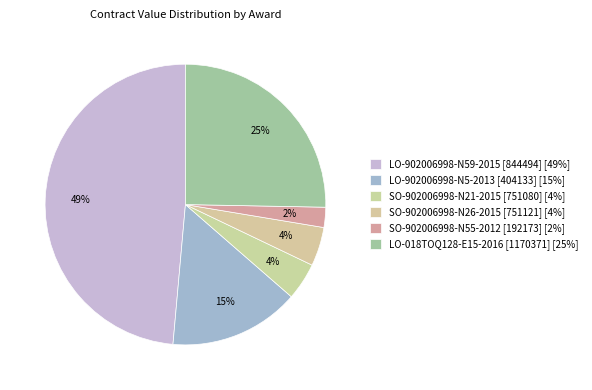

What percentage is the LO-018TOQ128-E15-2016 [1170371] slice, to the nearest percent?

25%